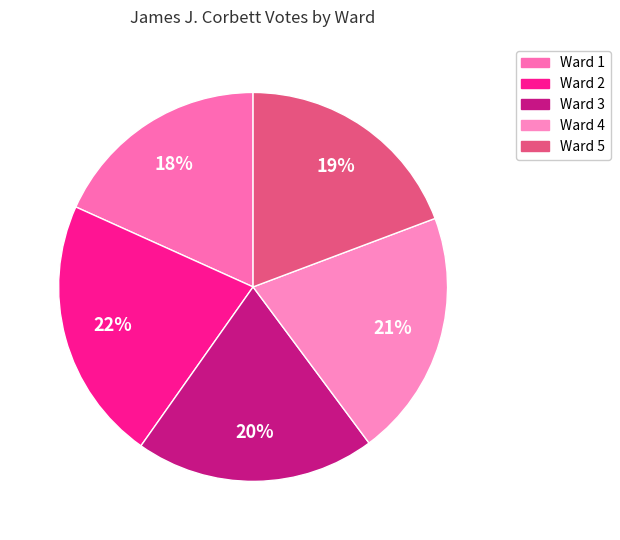

True or false: Ward 5 accounts for 19% of the total.

True